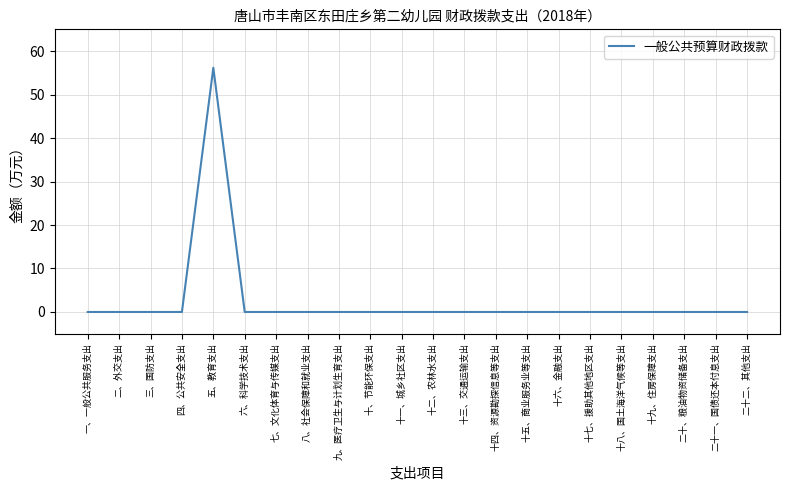

Reading left to right, extract all data points from this chart.

一、一般公共服务支出=0.0	二、外交支出=0.0	三、国防支出=0.0	四、公共安全支出=0.0	五、教育支出=56.2	六、科学技术支出=0.0	七、文化体育与传媒支出=0.0	八、社会保障和就业支出=0.0	九、医疗卫生与计划生育支出=0.0	十、节能环保支出=0.0	十一、城乡社区支出=0.0	十二、农林水支出=0.0	十三、交通运输支出=0.0	十四、资源勘探信息等支出=0.0	十五、商业服务业等支出=0.0	十六、金融支出=0.0	十七、援助其他地区支出=0.0	十八、国土海洋气候等支出=0.0	十九、住房保障支出=0.0	二十、粮油物资储备支出=0.0	二十一、国债还本付息支出=0.0	二十二、其他支出=0.0